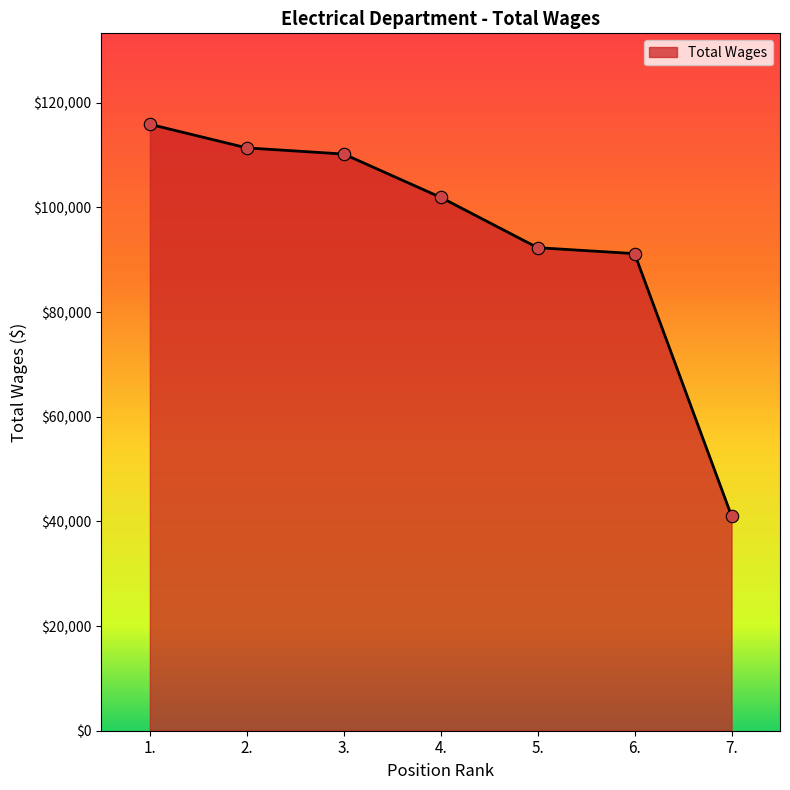

Approximately how many times larger is the value at 5. compared to 2.?

0.8